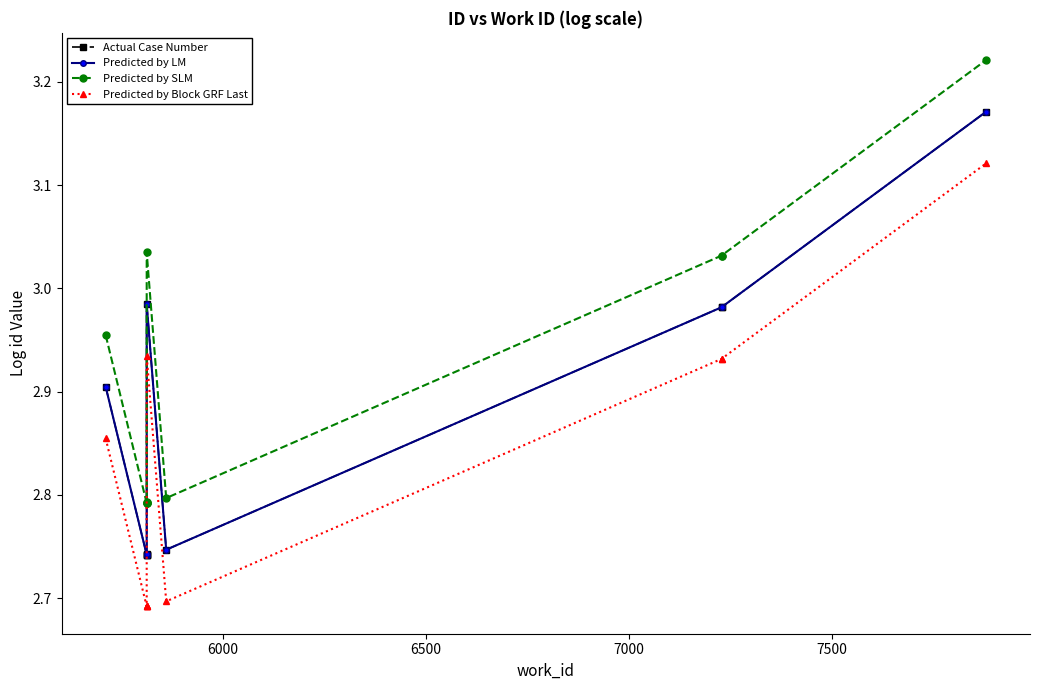

True or false: Predicted by LM has a value of 5.6 at 9.

False